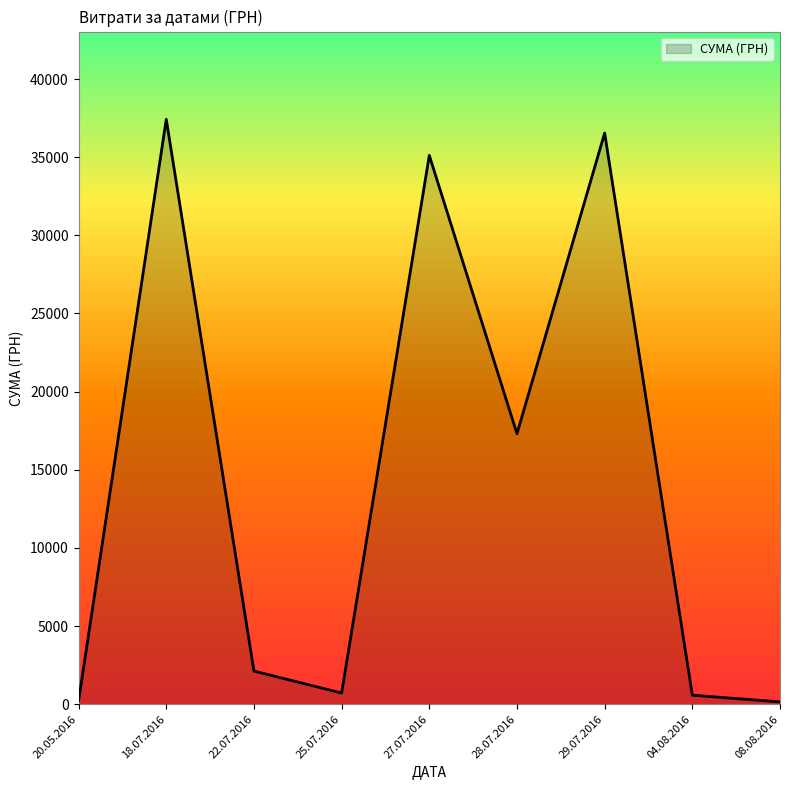

What is the change in value from 18.07.2016 to 27.07.2016?

-2310.0